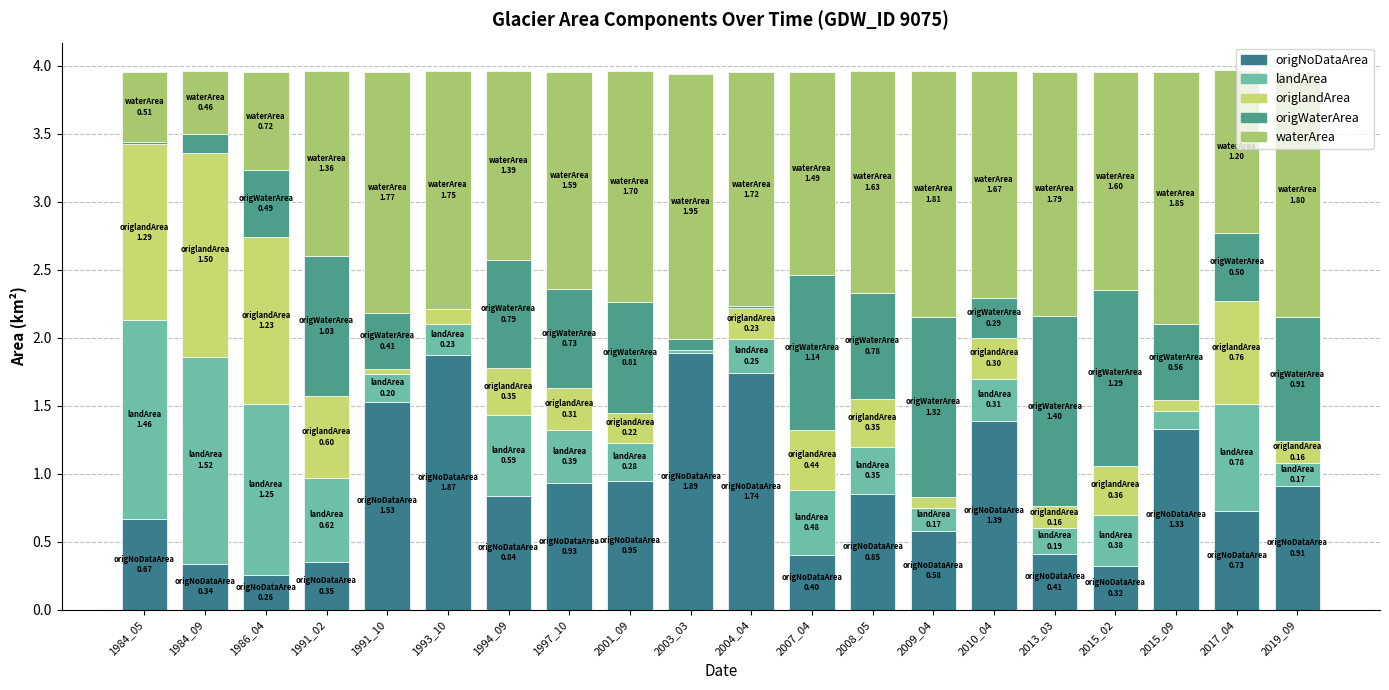

Which series has the widest spread of values?

origNoDataArea